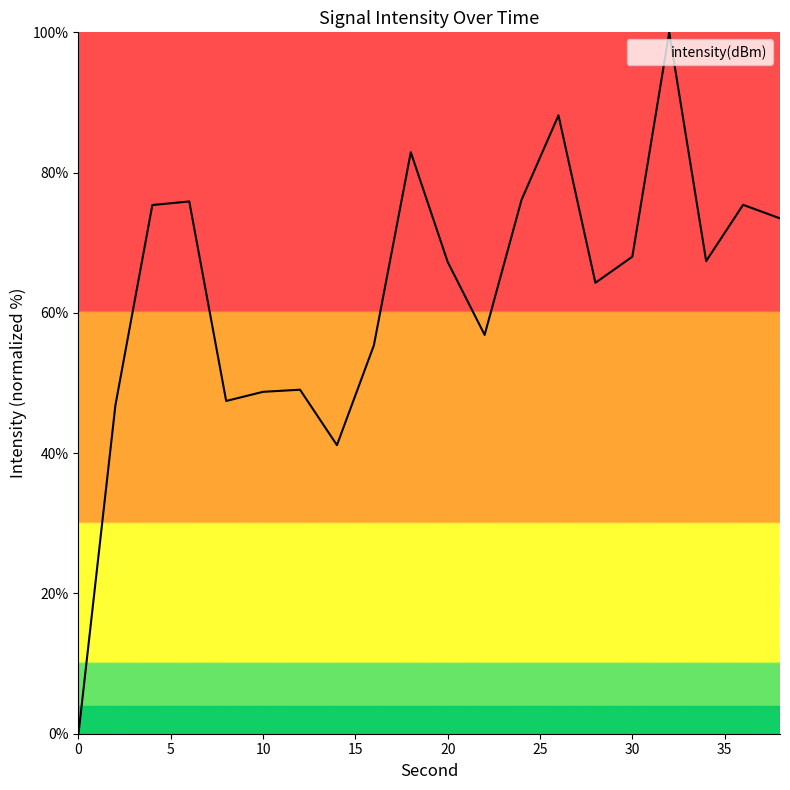

What is the maximum value shown in the chart?

100.0